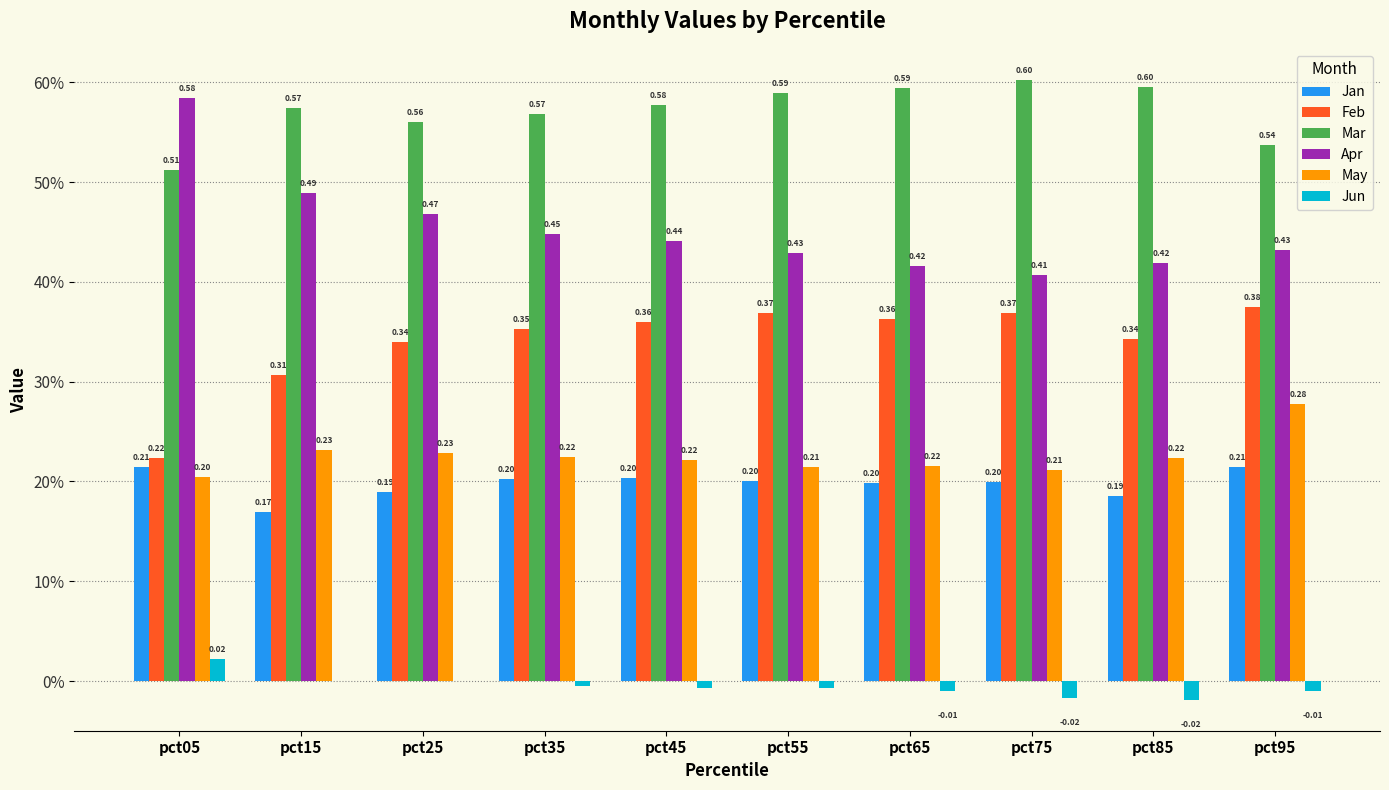

Reading right to left, transcribe all the data shown in this chart.

Jan: pct95=0.2	pct85=0.2	pct75=0.2	pct65=0.2	pct55=0.2	pct45=0.2	pct35=0.2	pct25=0.2	pct15=0.2	pct05=0.2
Feb: pct95=0.4	pct85=0.3	pct75=0.4	pct65=0.4	pct55=0.4	pct45=0.4	pct35=0.4	pct25=0.3	pct15=0.3	pct05=0.2
Mar: pct95=0.5	pct85=0.6	pct75=0.6	pct65=0.6	pct55=0.6	pct45=0.6	pct35=0.6	pct25=0.6	pct15=0.6	pct05=0.5
Apr: pct95=0.4	pct85=0.4	pct75=0.4	pct65=0.4	pct55=0.4	pct45=0.4	pct35=0.4	pct25=0.5	pct15=0.5	pct05=0.6
May: pct95=0.3	pct85=0.2	pct75=0.2	pct65=0.2	pct55=0.2	pct45=0.2	pct35=0.2	pct25=0.2	pct15=0.2	pct05=0.2
Jun: pct95=-0.0	pct85=-0.0	pct75=-0.0	pct65=-0.0	pct55=-0.0	pct45=-0.0	pct35=-0.0	pct25=-0.0	pct15=-0.0	pct05=0.0